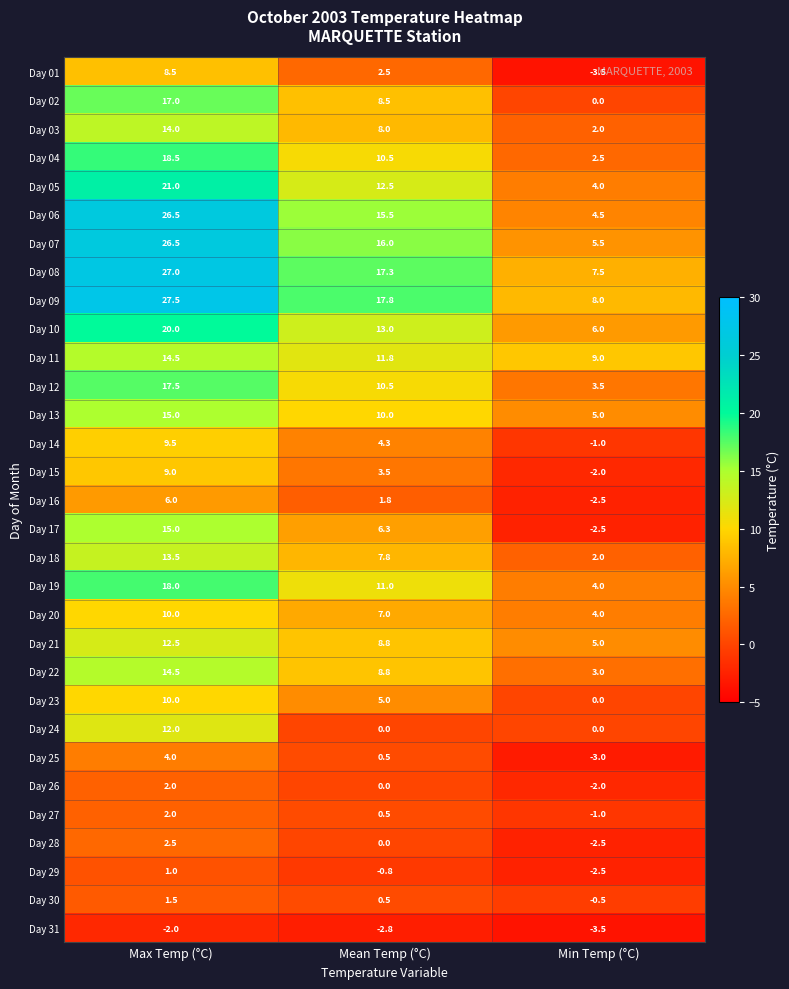

At which category is the sum across all series the highest?

Max Temp (°C)